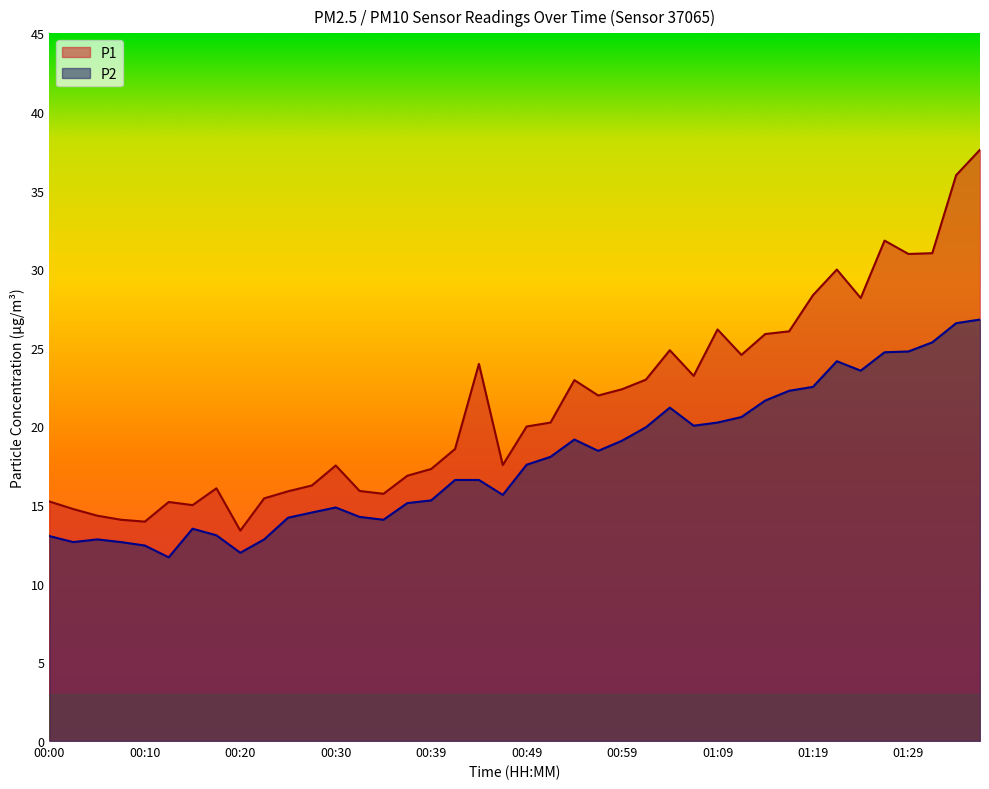

Where is P1 nearest to the value 25?

01:04